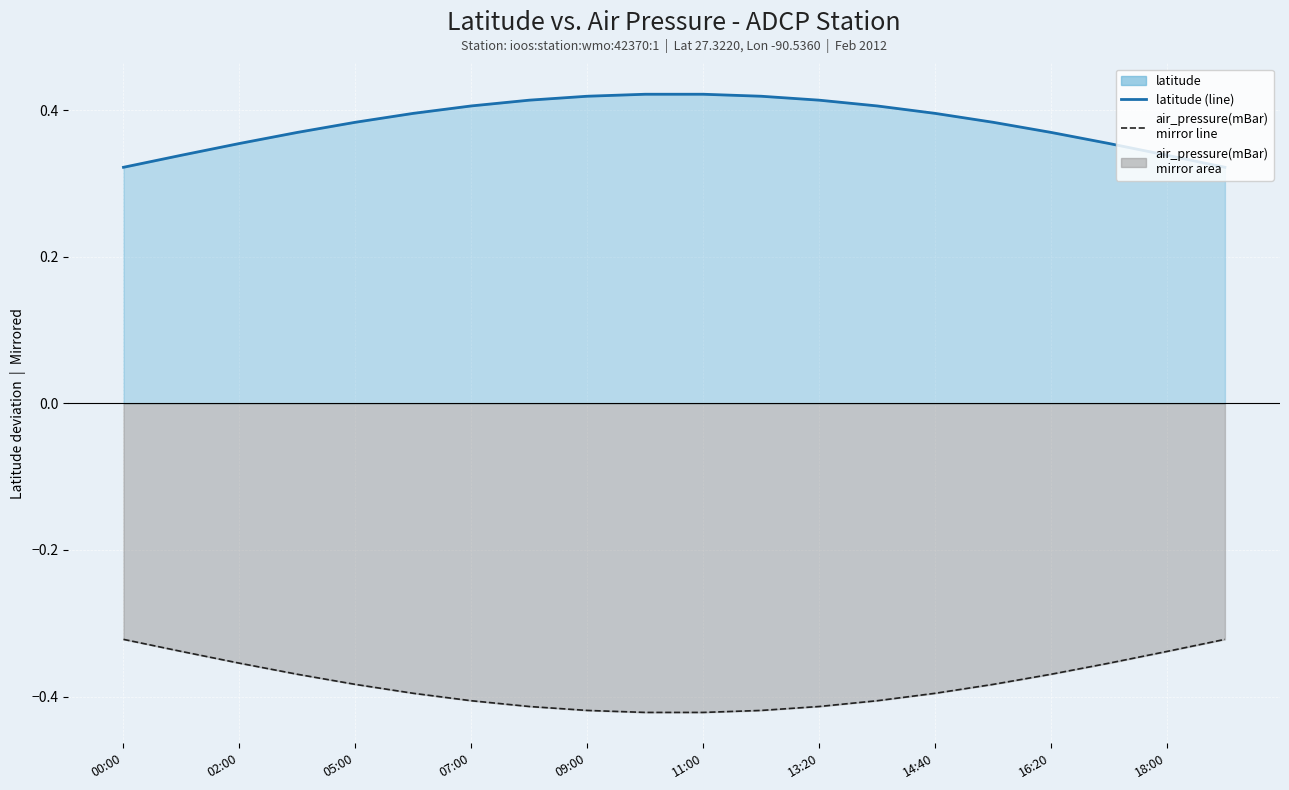

At which category is the sum across all series the highest?

00:00